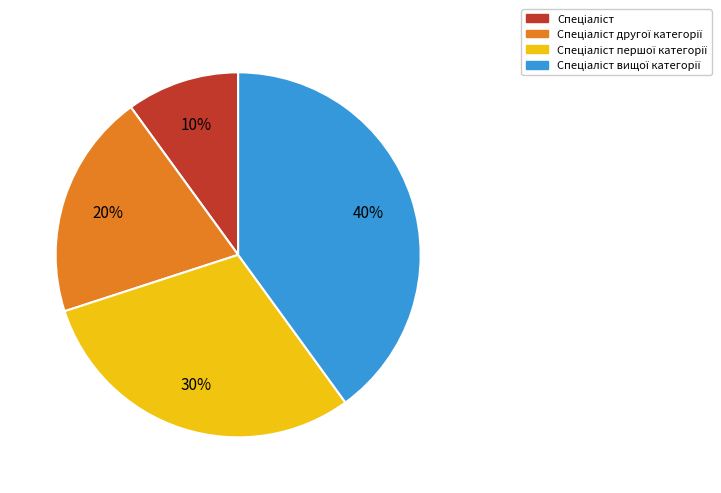

Is there a majority slice in this chart?

No